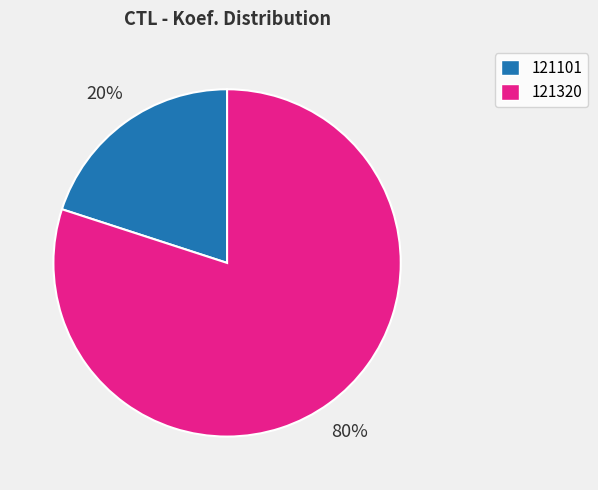

Does 121101 account for over 50% of the chart?

No